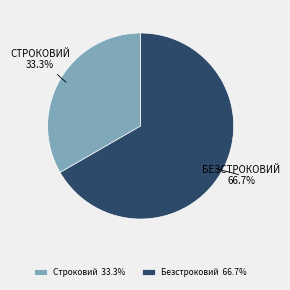

Combined, what portion of the pie is Строковий and Безстроковий?

100.0%